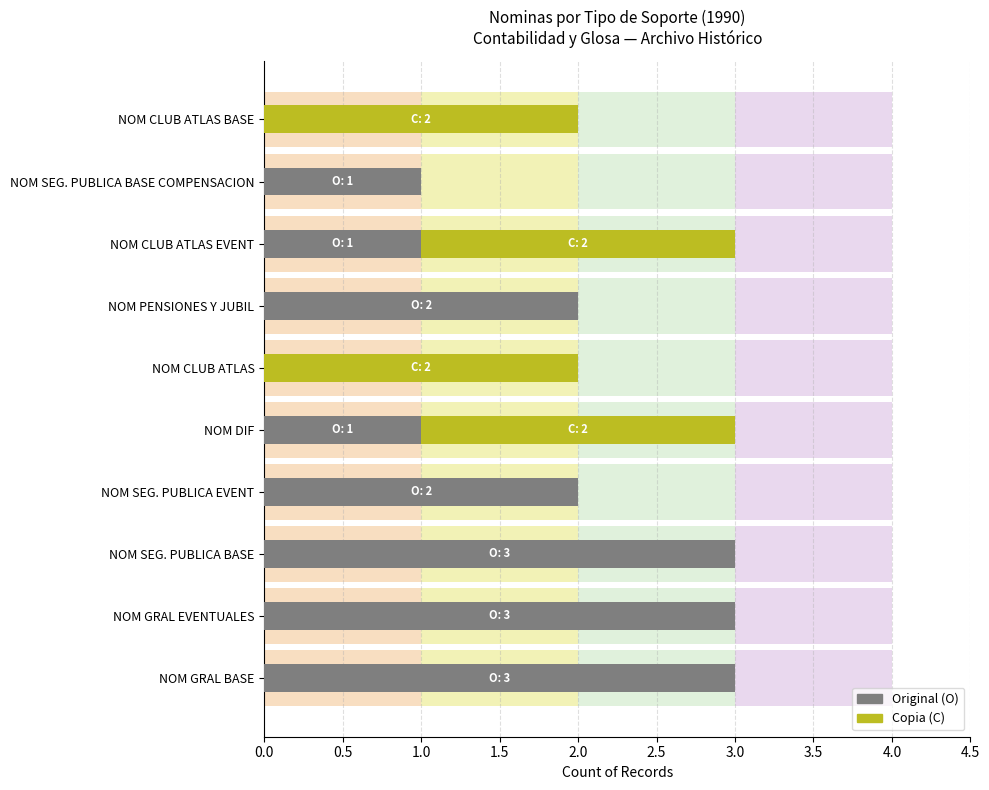

Which series has the widest spread of values?

O